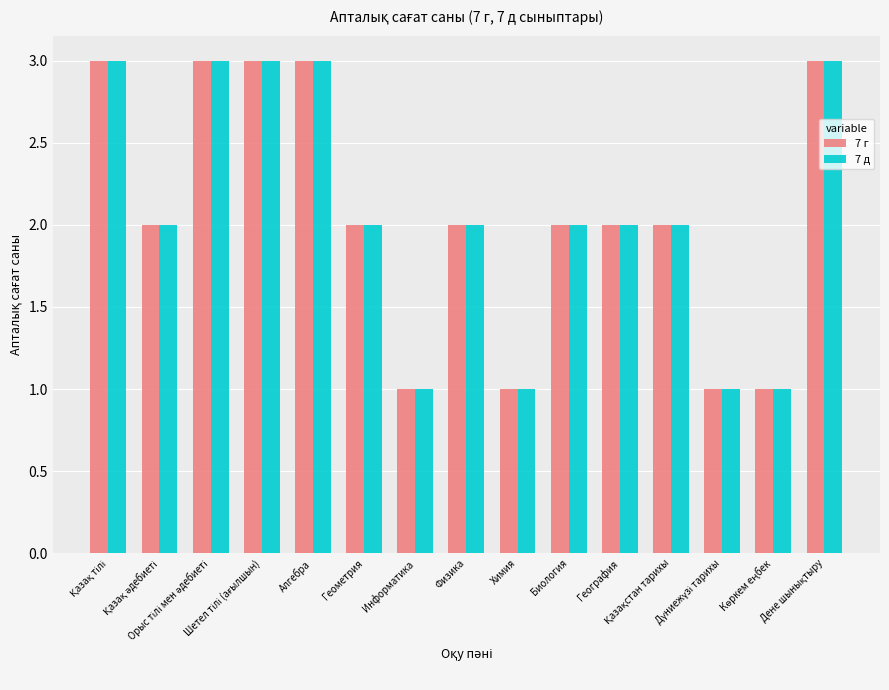

Does the chart contain stacked bars?

No